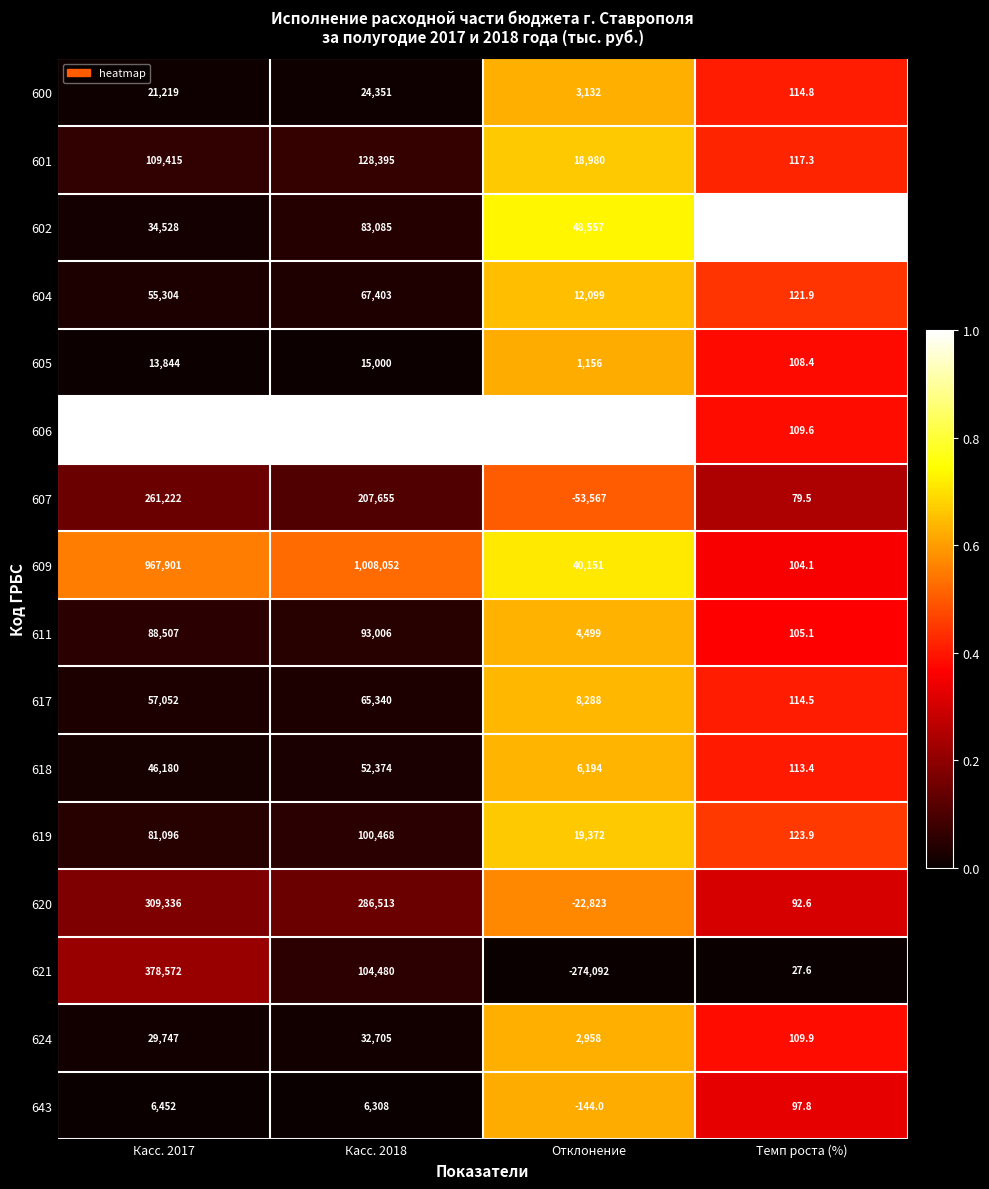

The 619 series shows 28401.1 at Отклонение. True or false?

False